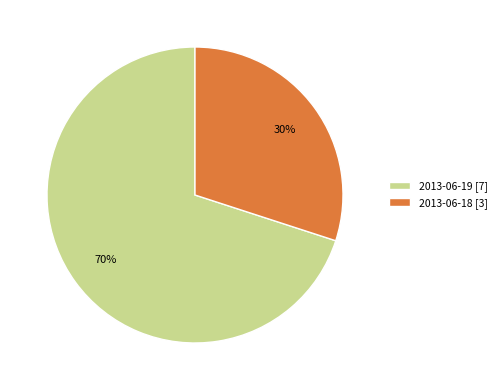

Rank the categories by value from lowest to highest.

2013-06-18 [3], 2013-06-19 [7]